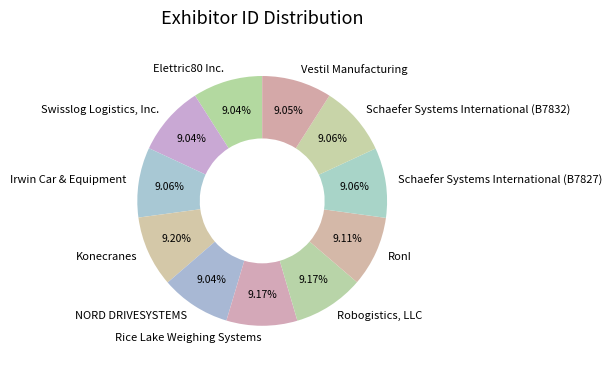

What is the ratio of the value at Irwin Car & Equipment to the value at Rice Lake Weighing Systems?

1.0